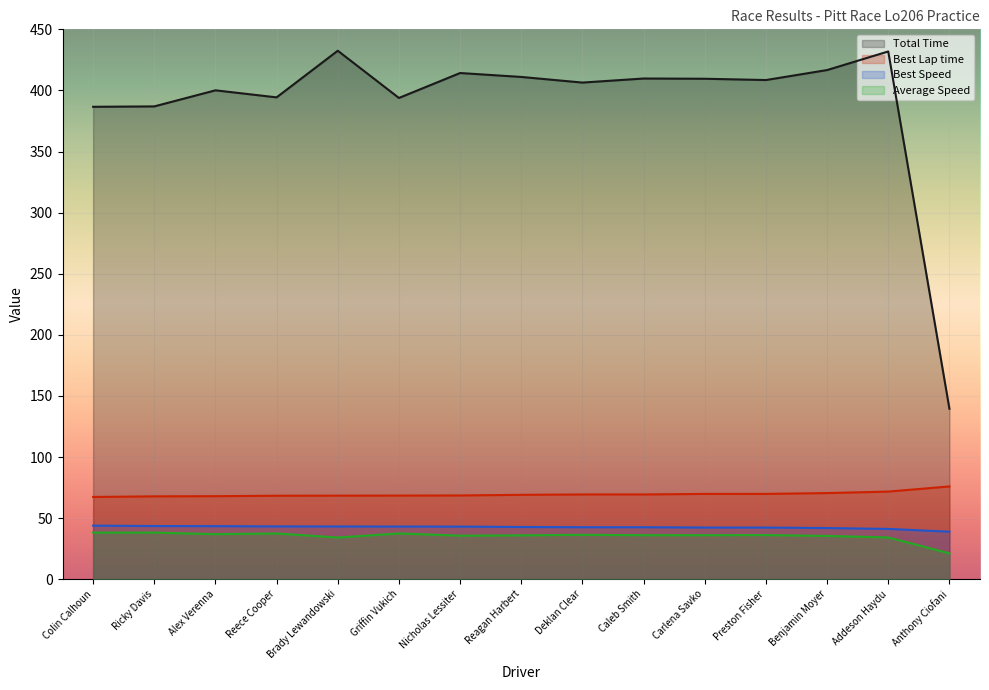

What is the approximate value of Best Lap time at Benjamin Moyer?

70.5